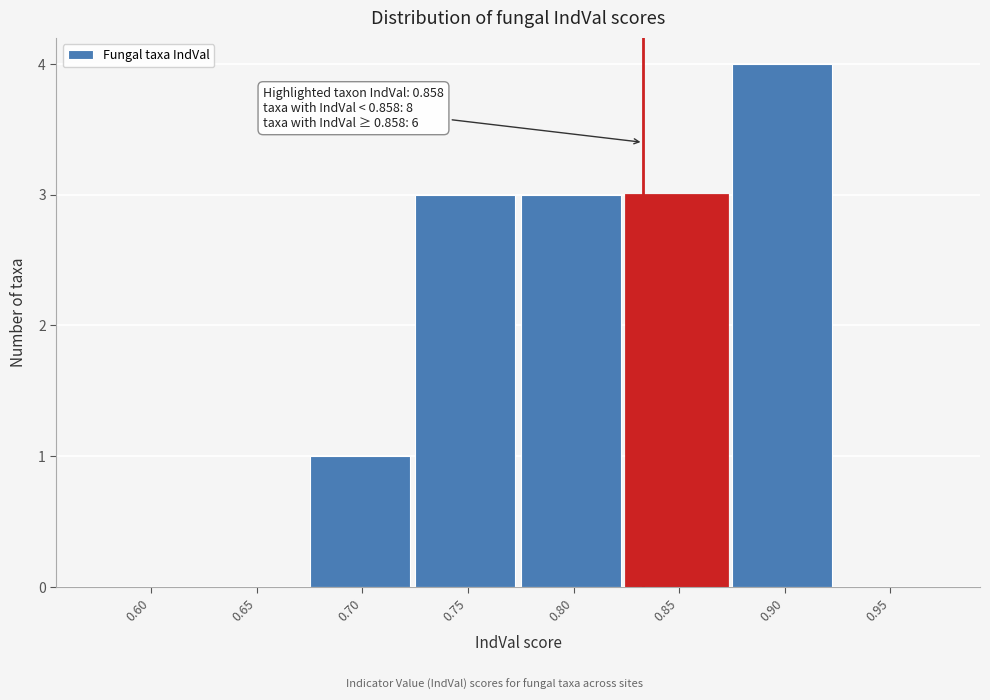

Reading left to right, transcribe all the data shown in this chart.

0.60=0	0.65=0	0.70=1	0.75=3	0.80=3	0.85=3	0.90=4	0.95=0